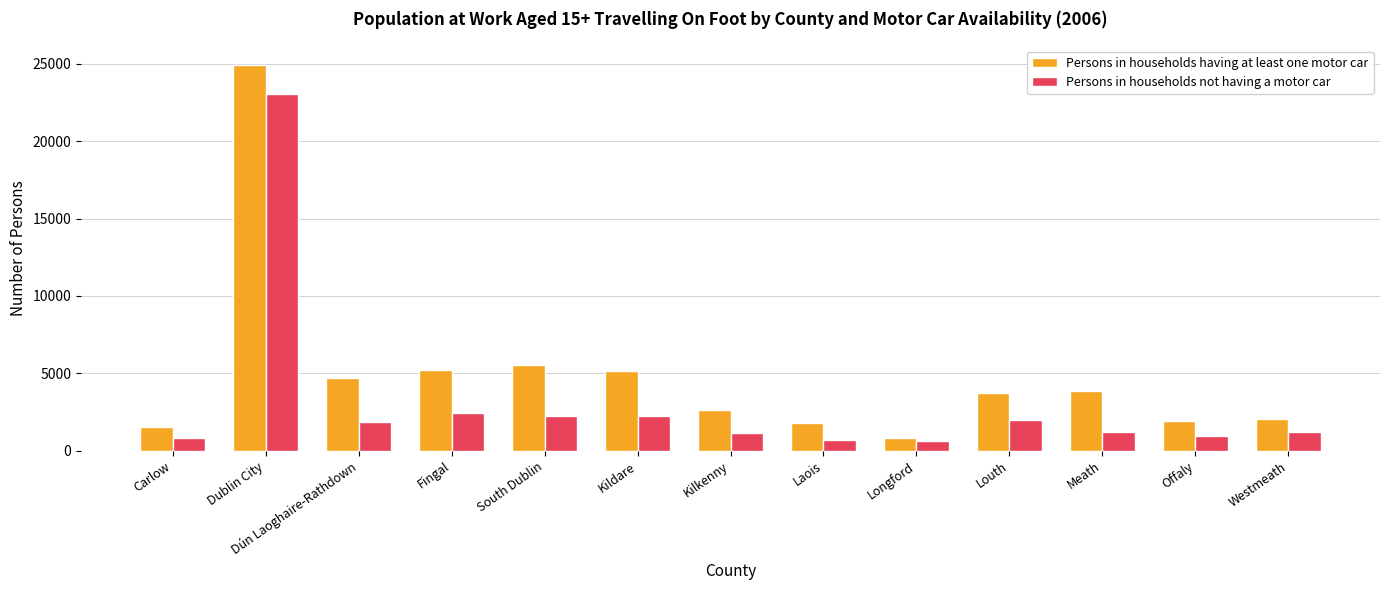

What is the total value across all series at South Dublin?

7756